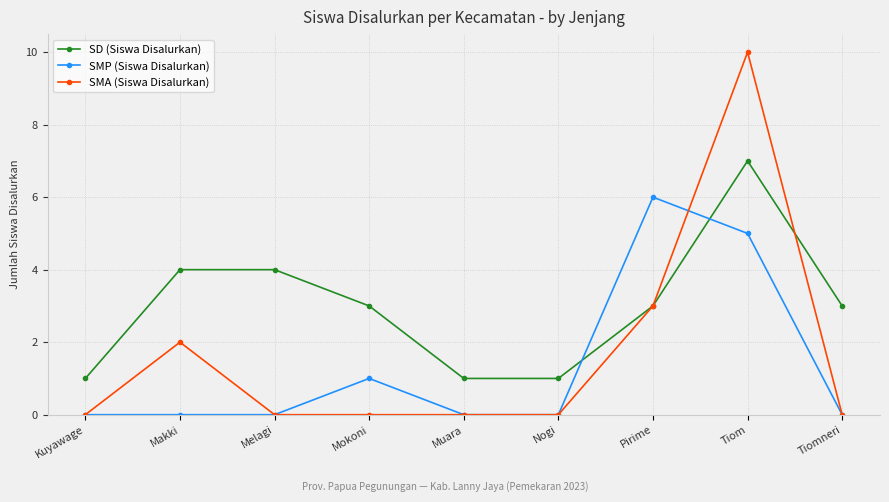

Count the number of categories in the chart.

9